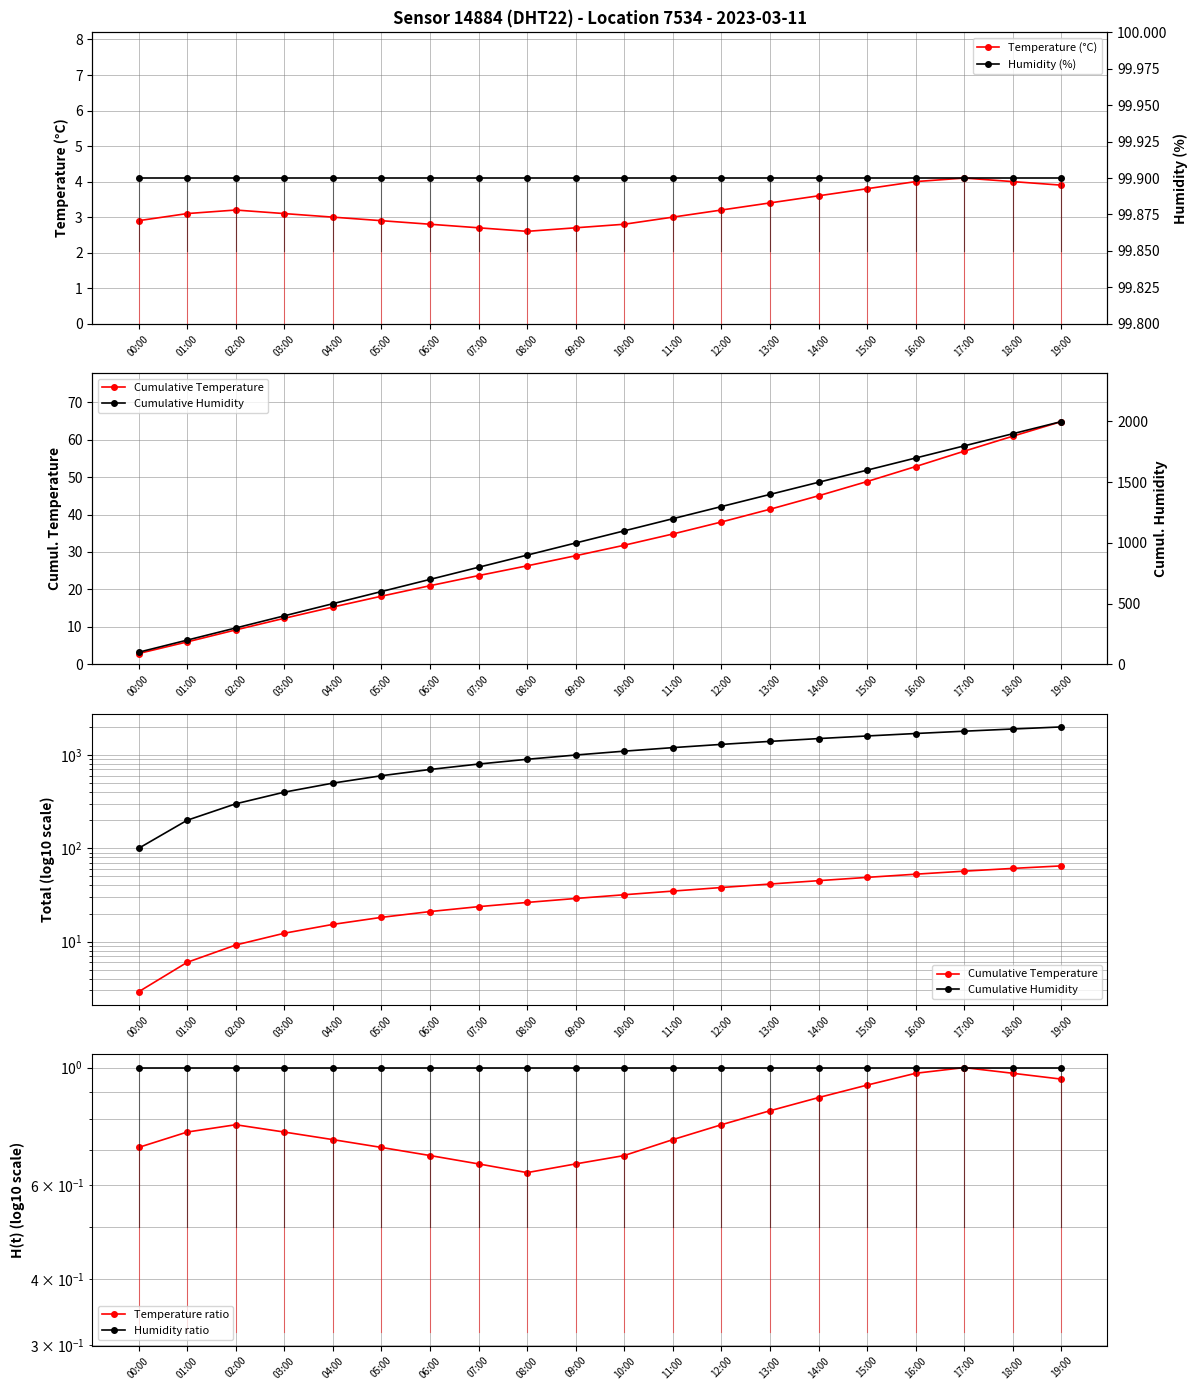

Reading left to right, what are all the values shown in this chart?

Temperature (°C): 2.9	3.1	3.2	3.1	3.0	2.9	2.8	2.7	2.6	2.7	2.8	3.0	3.2	3.4	3.6	3.8	4.0	4.1	4.0	3.9
Cumulative Temperature: 2.9	6.0	9.2	12.3	15.3	18.2	21.0	23.7	26.3	29.0	31.8	34.8	38.0	41.4	45.0	48.8	52.8	56.9	60.9	64.8
Cumulative Humidity: 99.9	199.8	299.7	399.6	499.5	599.4	699.3	799.2	899.1	999.0	1098.9	1198.8	1298.7	1398.6	1498.5	1598.4	1698.3	1798.2	1898.1	1998.0
Temperature ratio: 0.7	0.8	0.8	0.8	0.7	0.7	0.7	0.7	0.6	0.7	0.7	0.7	0.8	0.8	0.9	0.9	1.0	1.0	1.0	1.0
Humidity ratio: 1.0	1.0	1.0	1.0	1.0	1.0	1.0	1.0	1.0	1.0	1.0	1.0	1.0	1.0	1.0	1.0	1.0	1.0	1.0	1.0
Humidity (%): 99.9	99.9	99.9	99.9	99.9	99.9	99.9	99.9	99.9	99.9	99.9	99.9	99.9	99.9	99.9	99.9	99.9	99.9	99.9	99.9